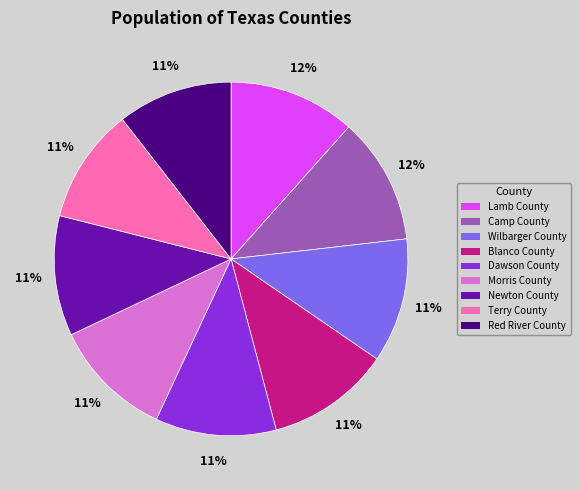

To the nearest percent, what is the average slice percentage?

11%